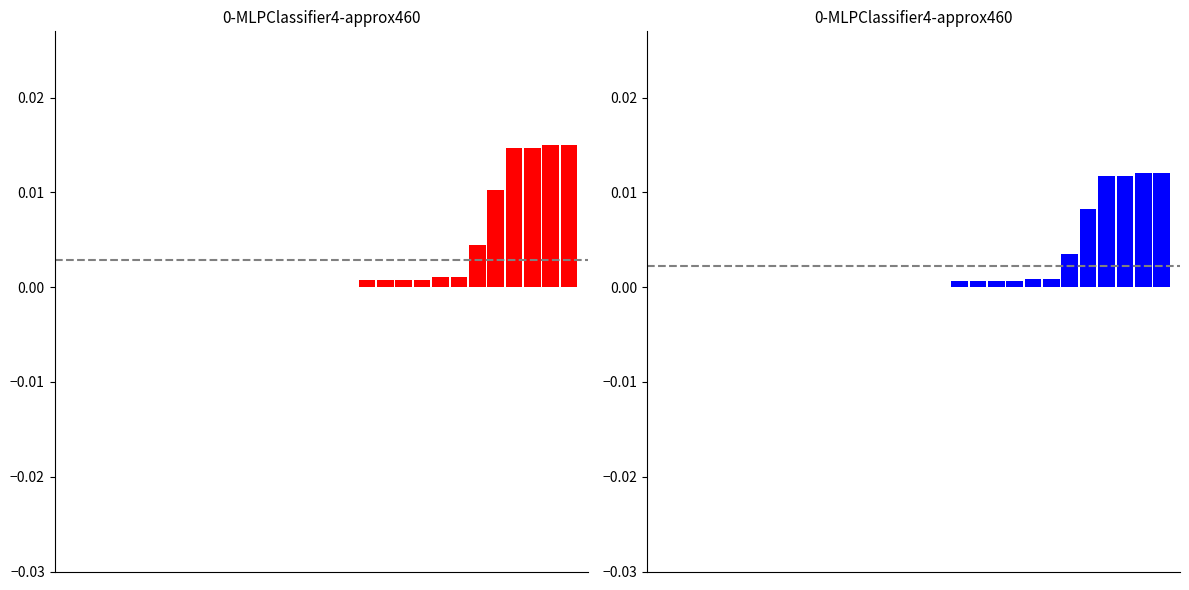

True or false: Поступило всего / Остаток конец has a value of -0.0 at 0.

False